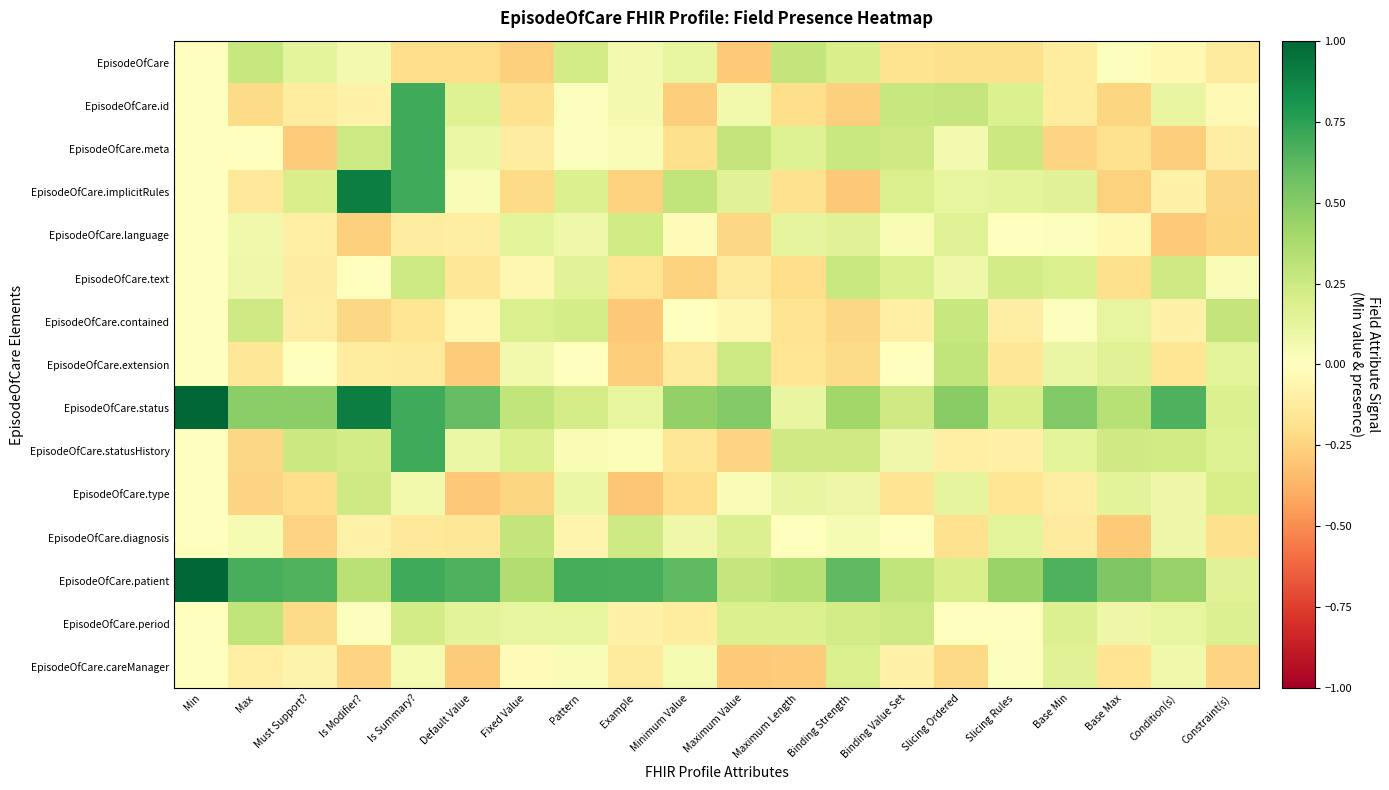

What is the maximum value shown in the chart?

1.4